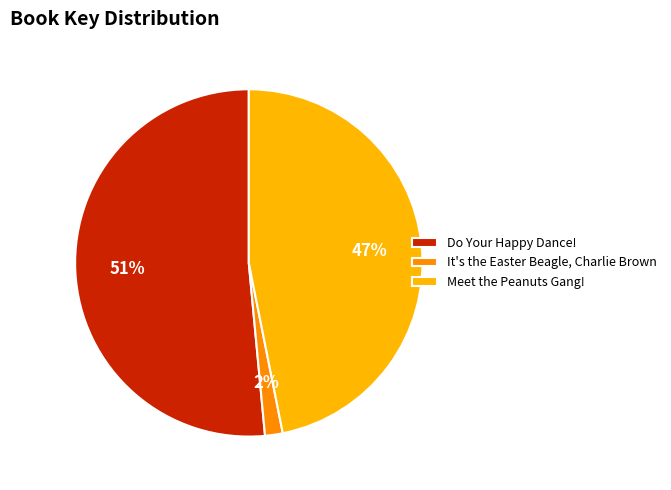

The Do Your Happy Dance! slice represents 51% of the pie. True or false?

True